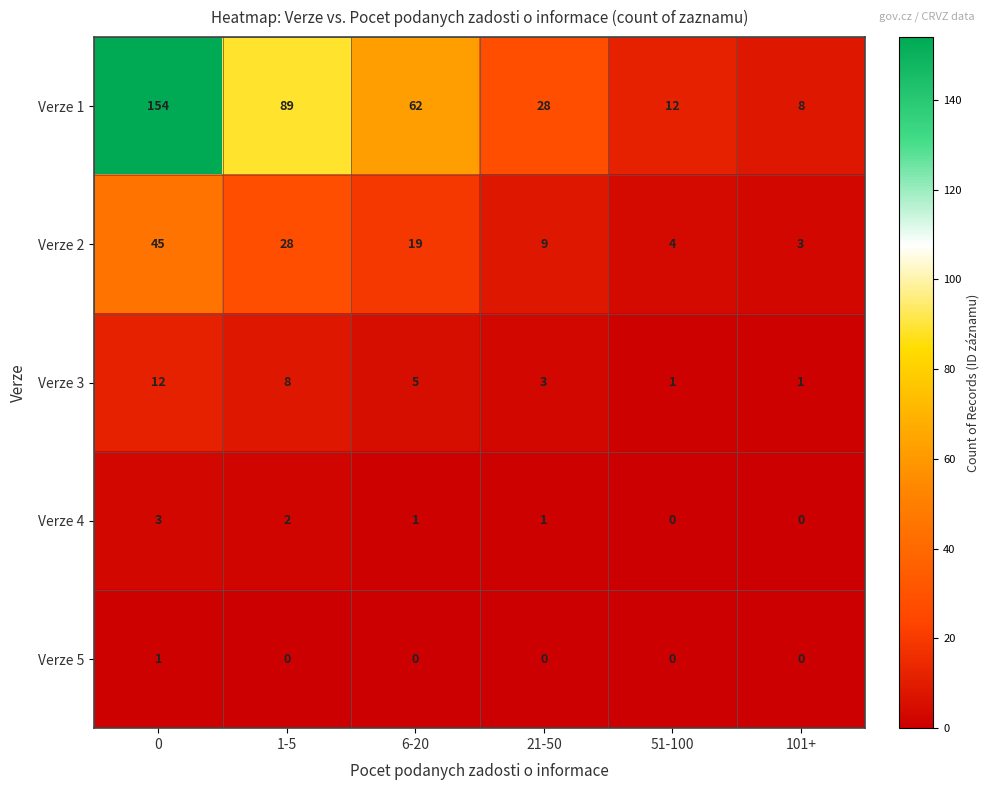

Which series has the largest total across all categories?

Verze 1